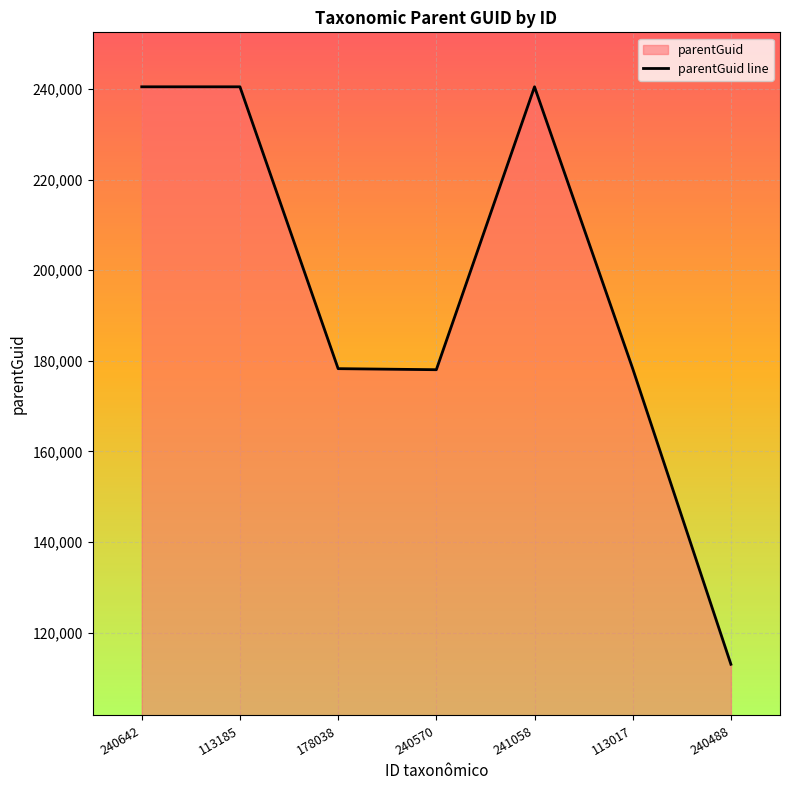

What is the approximate value at 240570, to the nearest 10?

178040